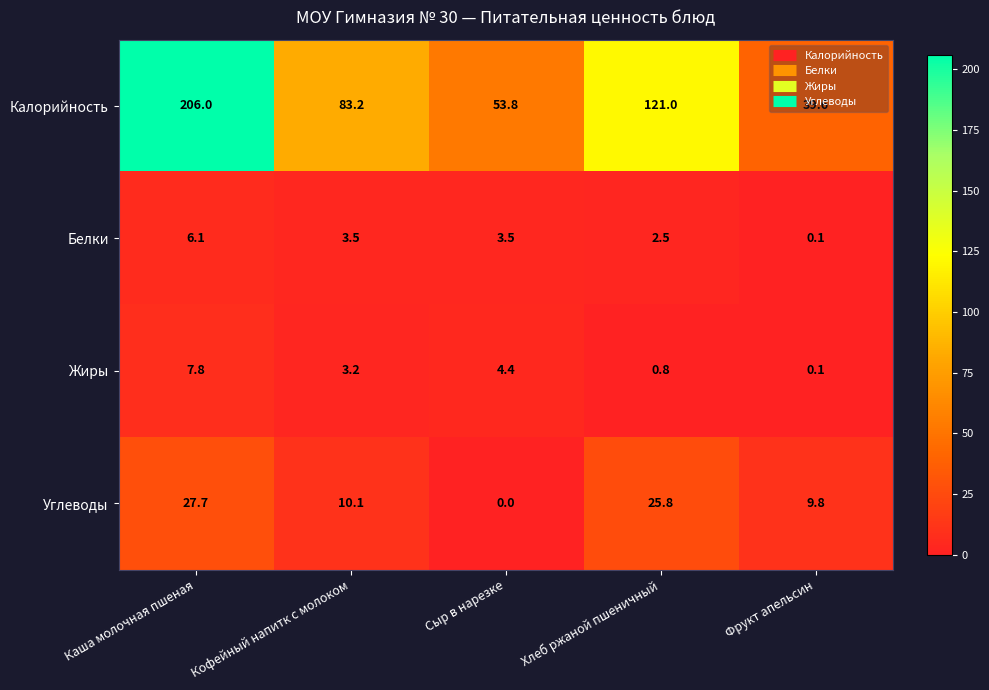

At Каша молочная пшеная, list the series in order from largest to smallest.

Калорийность, Углеводы, Жиры, Белки